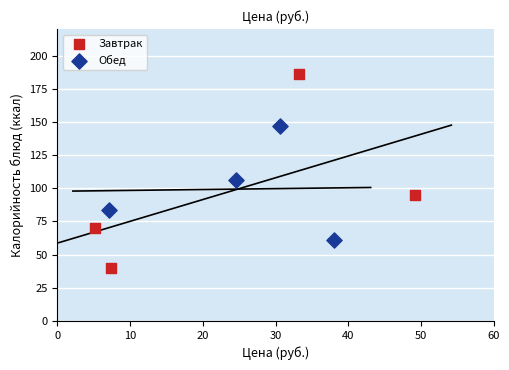

What are all the series names shown in the legend?

Завтрак, Обед